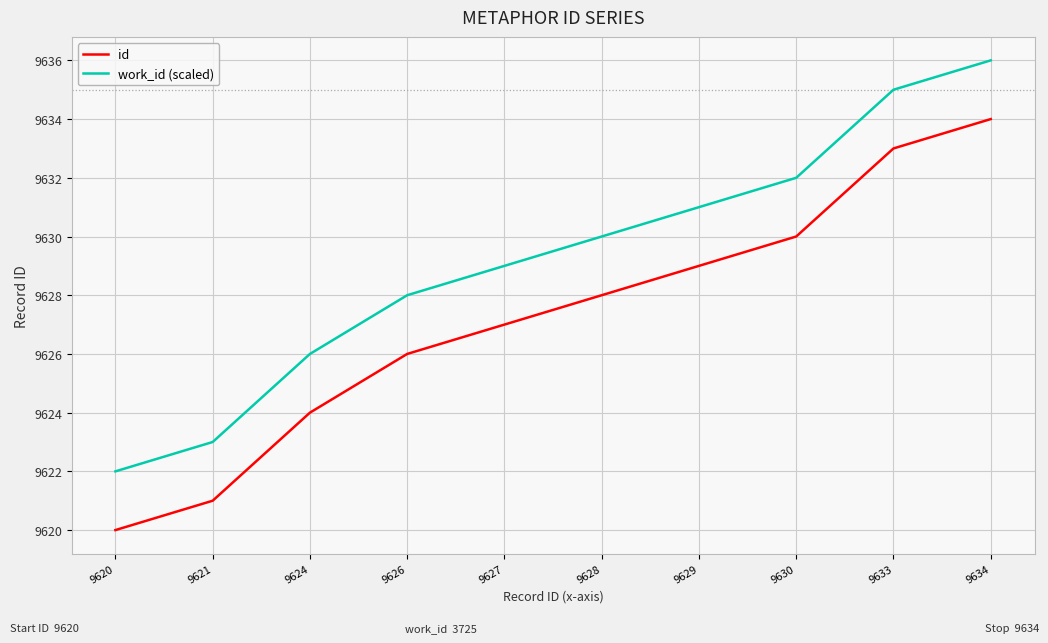

What is the spread (max minus min) of values at 9628?

2.0